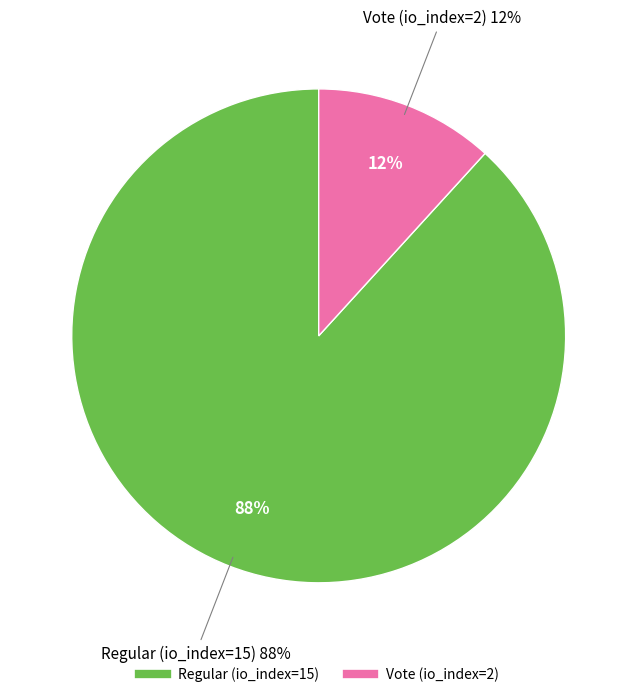

Approximately how many times larger is the value at Regular (io_index=15) compared to Vote (io_index=2)?

7.5